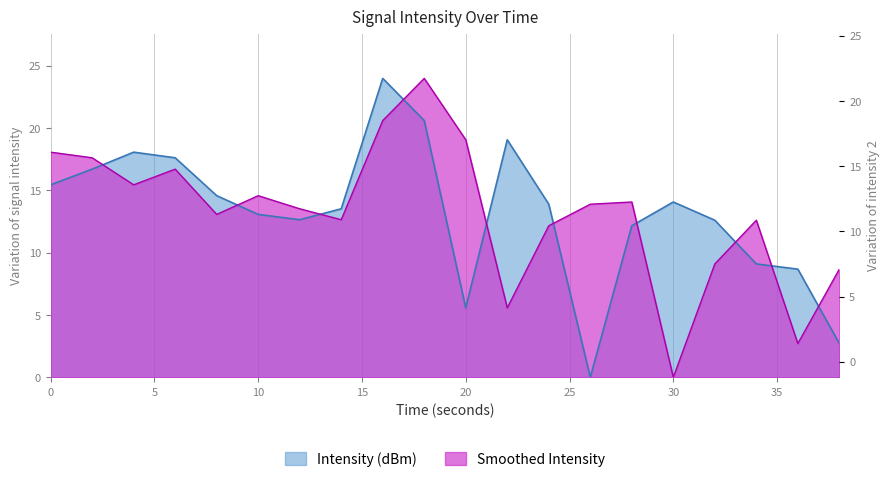

Where do Intensity (dBm) and Smoothed Intensity first cross each other?

2 and 4